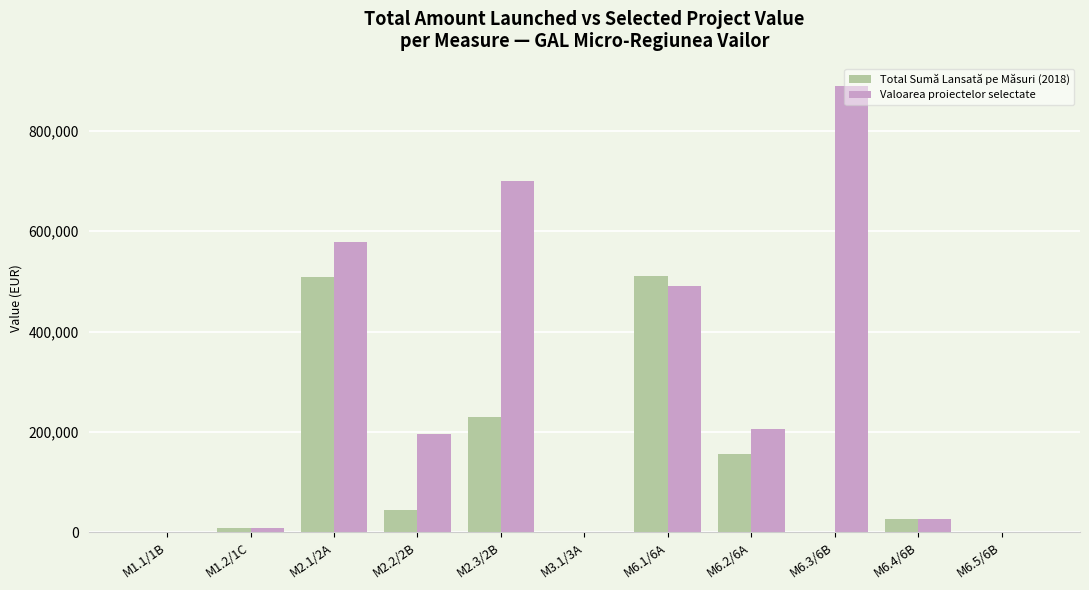

Which series changed the most between M6.2/6A and M6.5/6B?

Valoarea proiectelor selectate